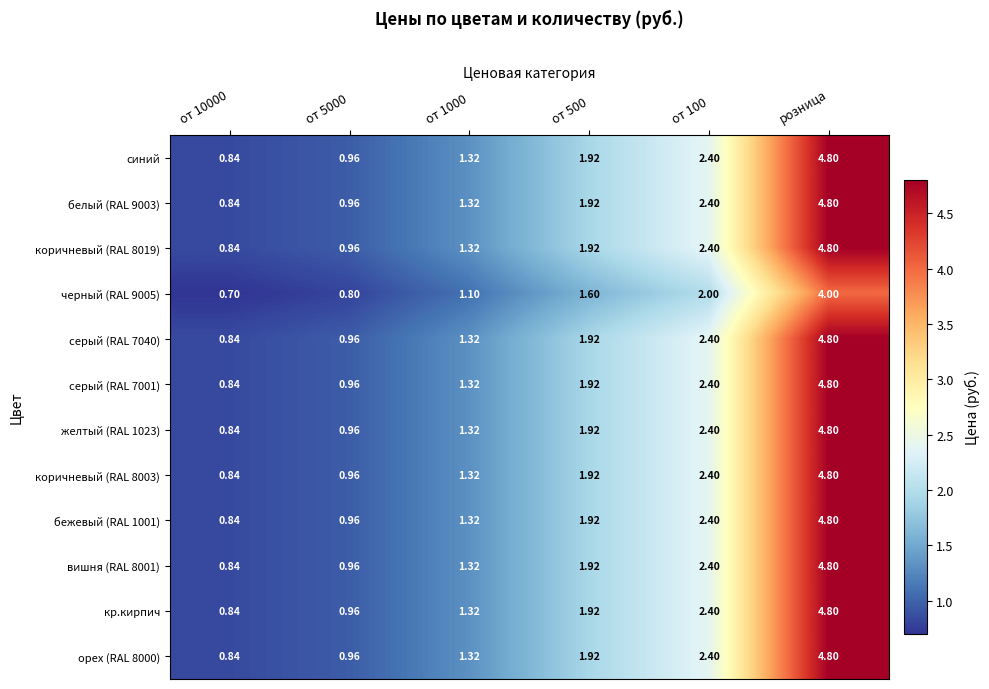

How many values in the желтый (RAL 1023) series exceed 1?

4